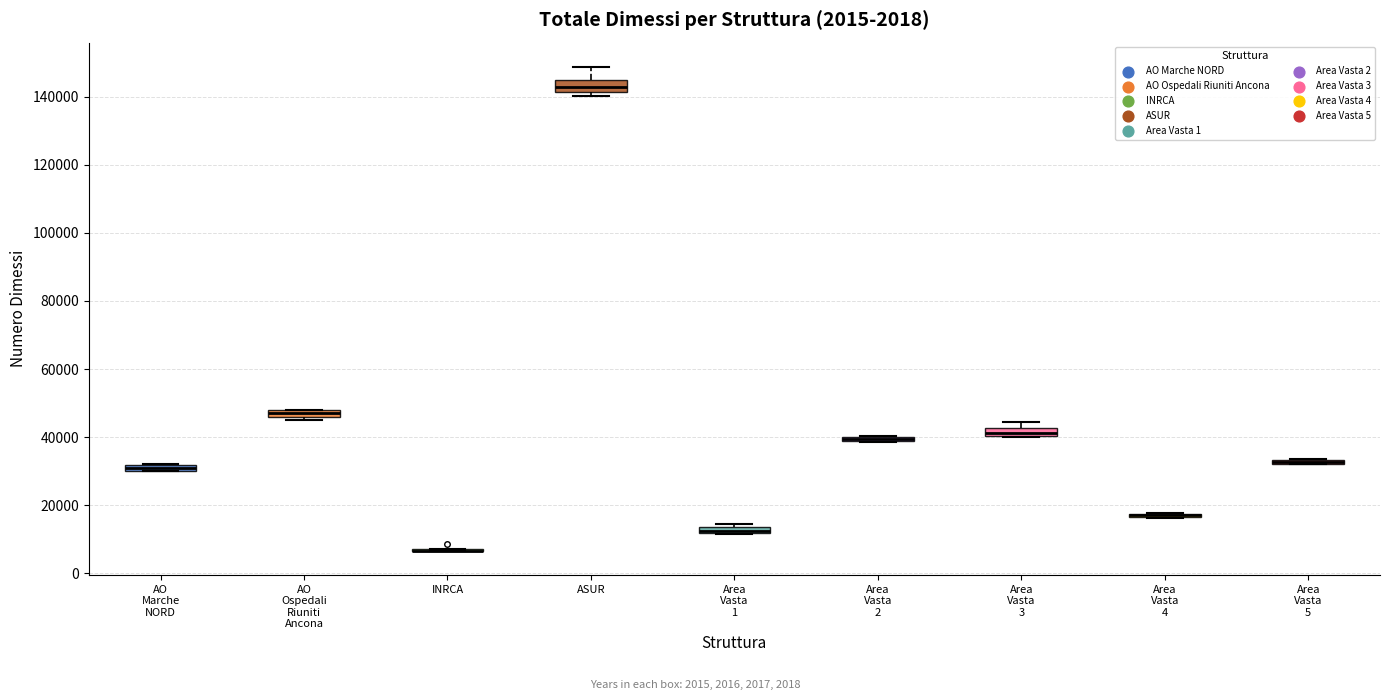

Where is the lower edge of the box for AO Marche NORD on the y-axis? The values are not printed on the chart, so give them approximately, as read against the axis.

30000